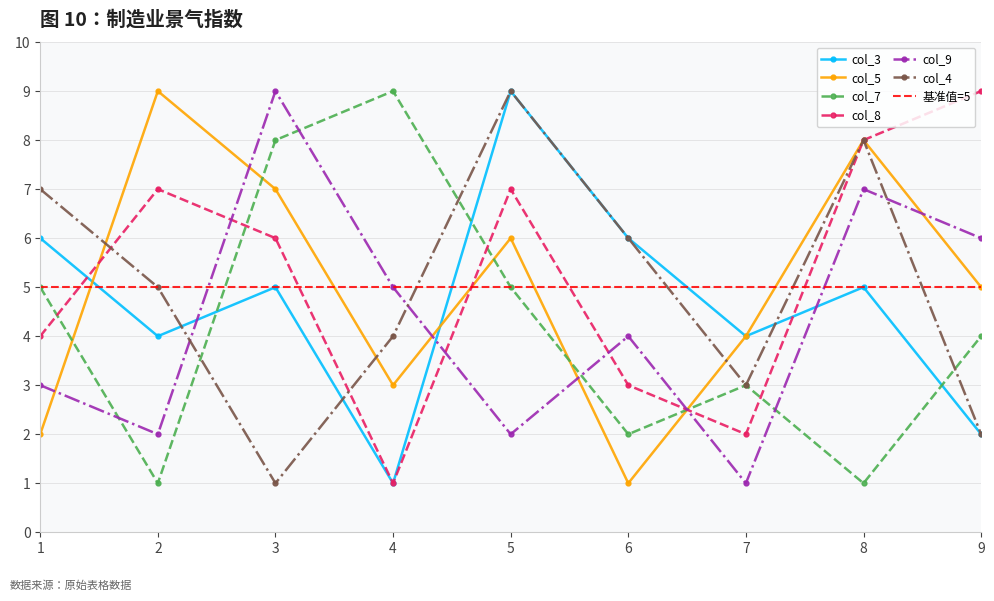

What is the value of the col_3 point at the 7th from the left?

4